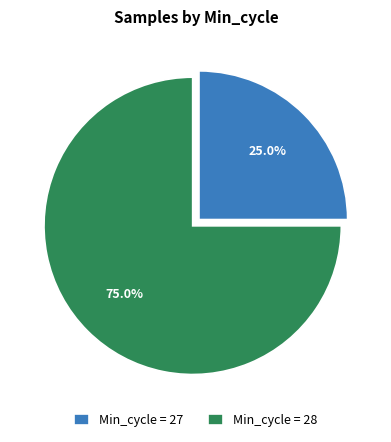

Rank the categories by value from lowest to highest.

Min_cycle = 27, Min_cycle = 28